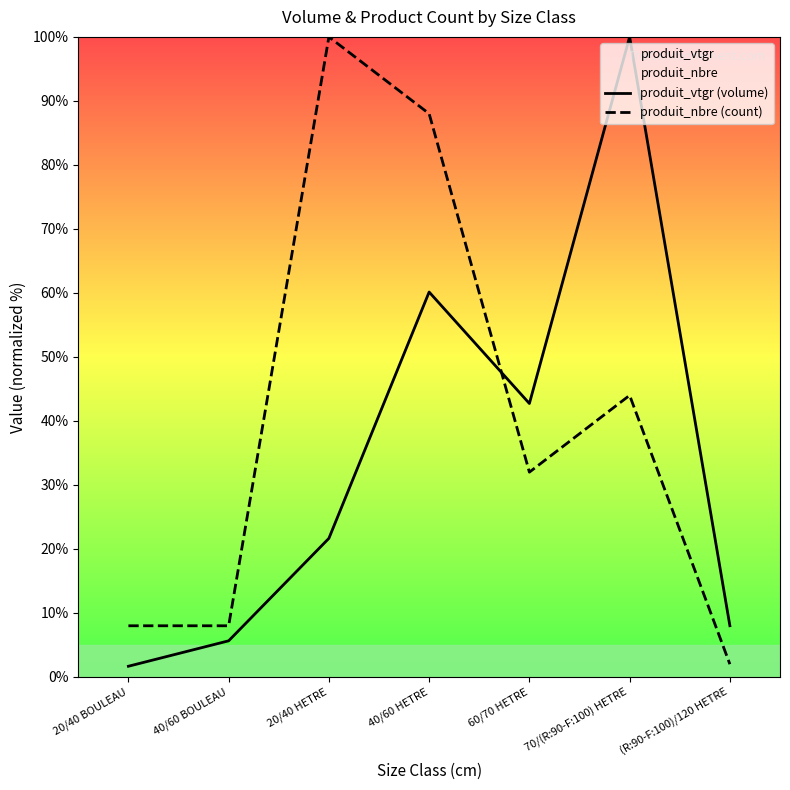

True or false: produit_vtgr (volume) has a value of 100.0 at 70/(R:90-F:100) HETRE.

True